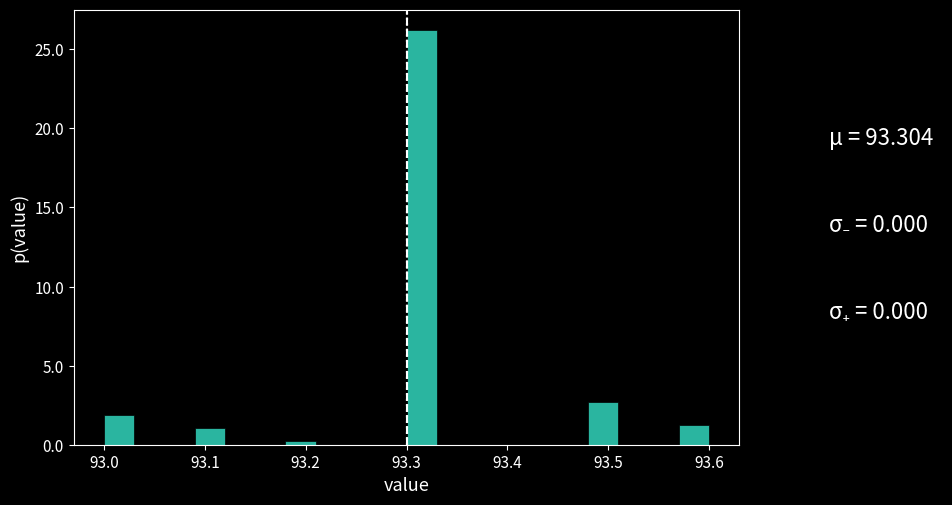

Read against the x-axis, roughly where is the centre of the tallest bar?

93.32